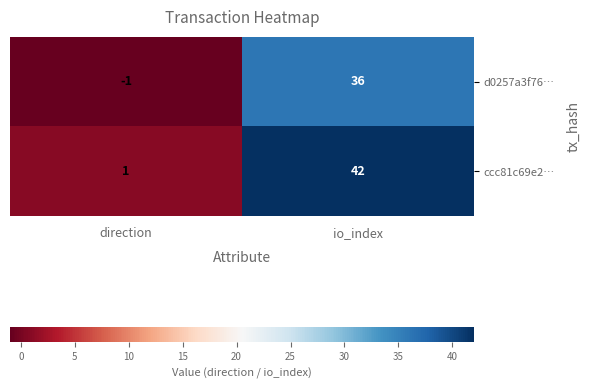

Is it true that d0257a3f76… equals -1 at direction?

True